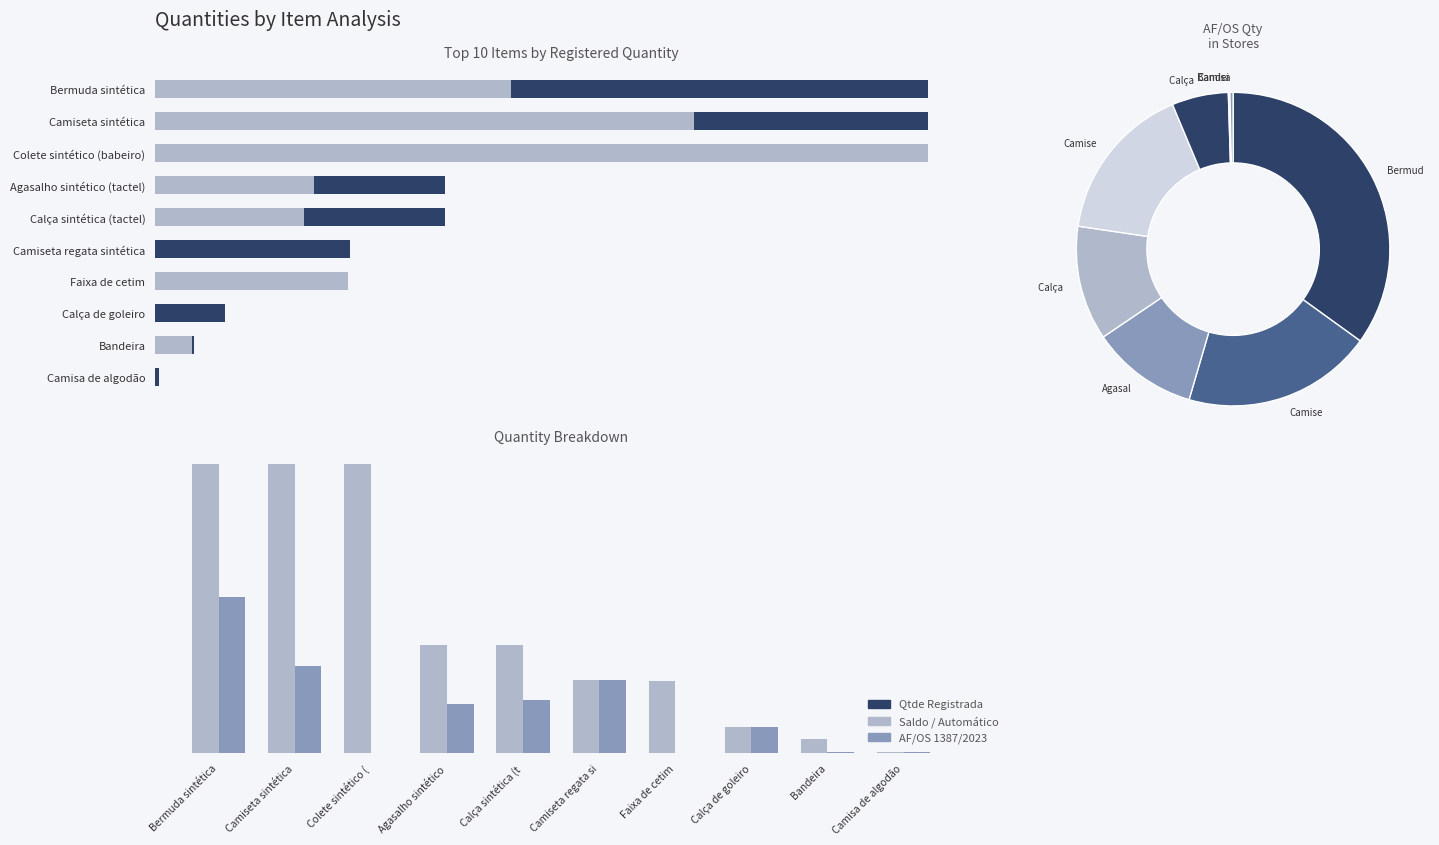

What is the highest value of the Qtde Registrada series?

400